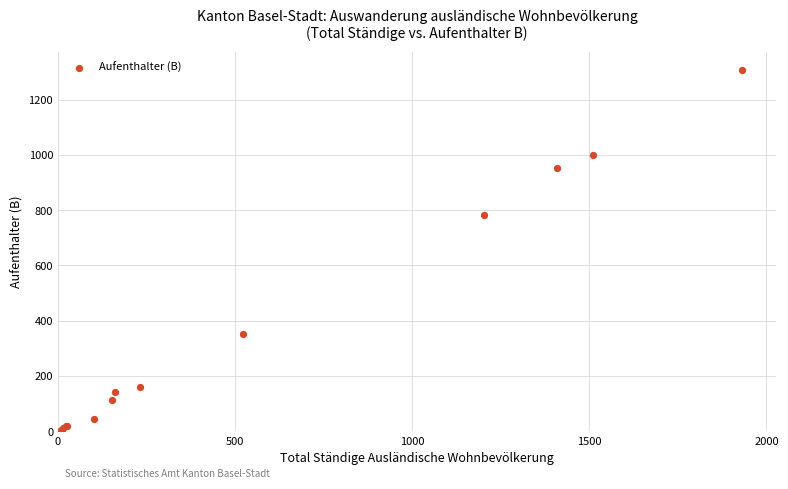

What Y value in the scatter plot is closest to 656?

782